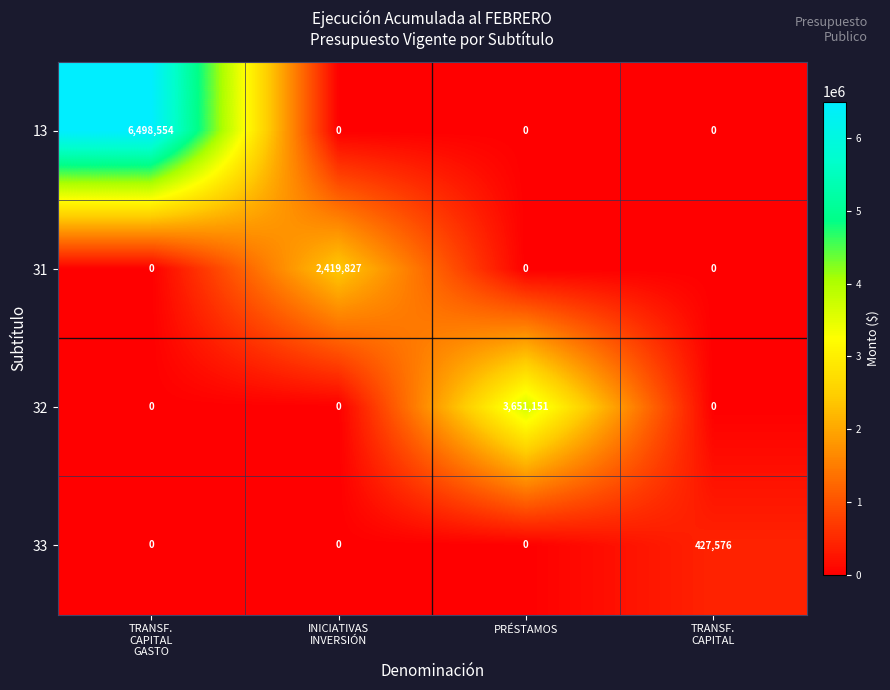

What is the maximum value for 13?

6498554